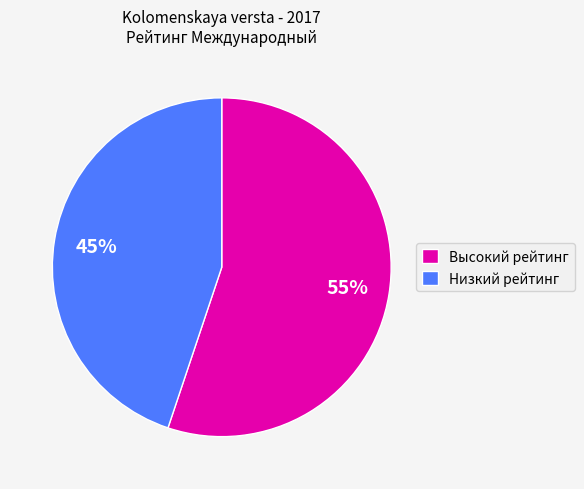

To the nearest percent, what is the average slice percentage?

50%